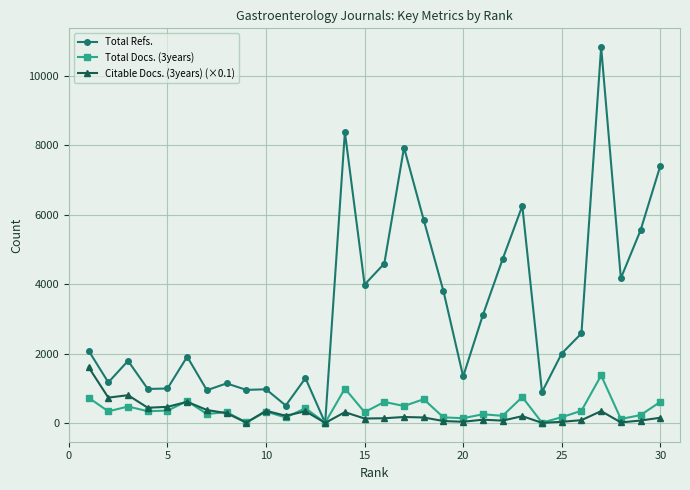

What is the value of the Citable Docs. (3years) (×0.1) point at the 12th from the left?

336.4